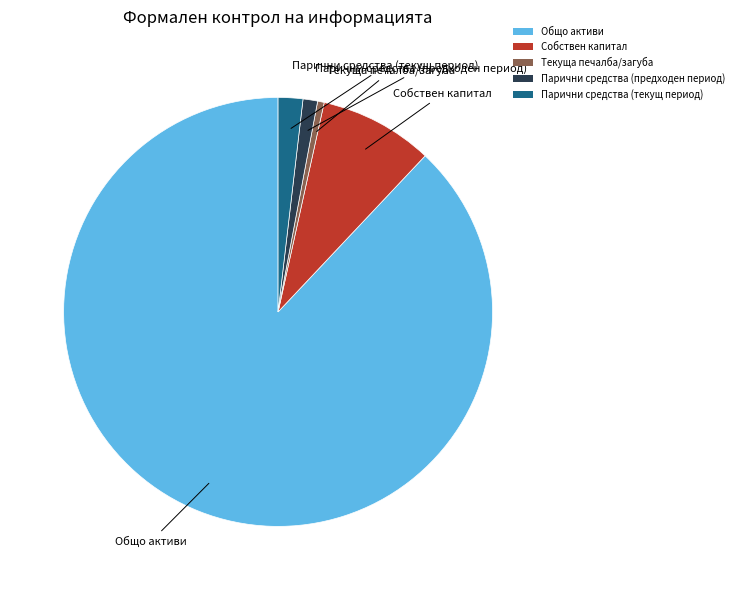

Rank the categories by value from lowest to highest.

Текуща печалба/загуба, Парични средства (предходен период), Парични средства (текущ период), Собствен капитал, Общо активи